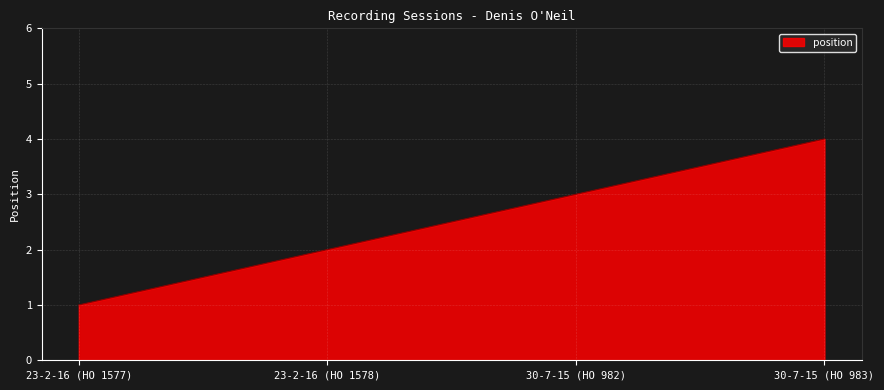

Is it true that the value at 30-7-15 (HO 983) is 4?

True